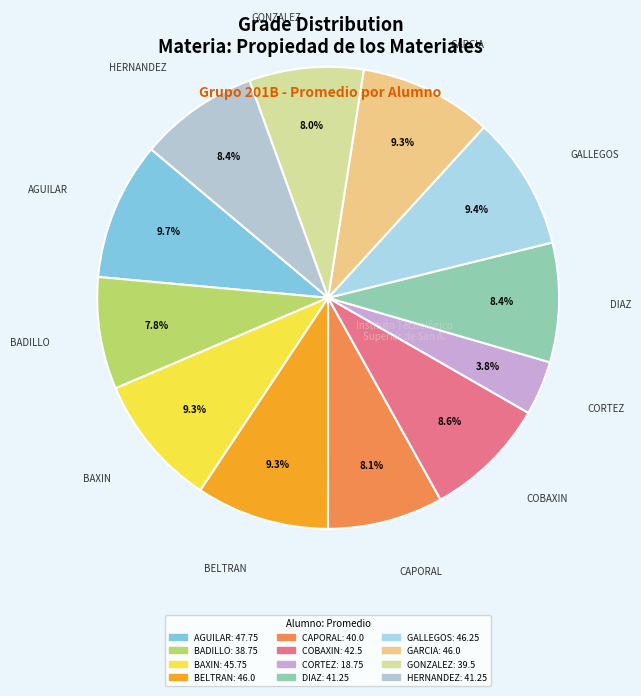

Count the number of slices in the pie.

12